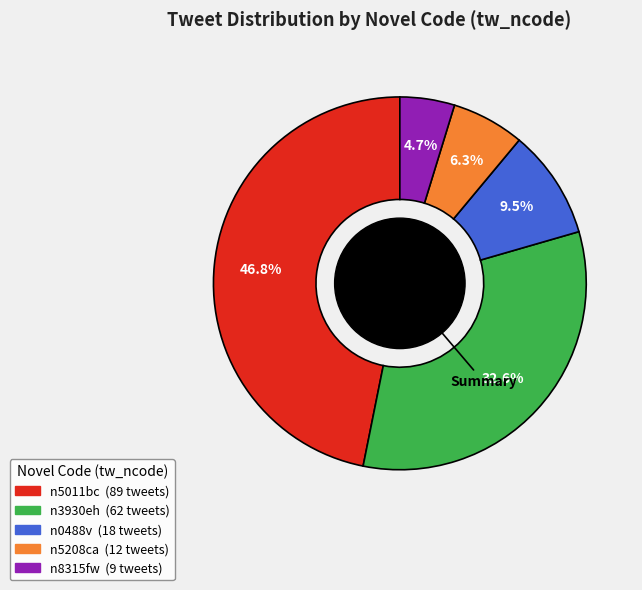

True or false: n5011bc accounts for 47% of the total.

True